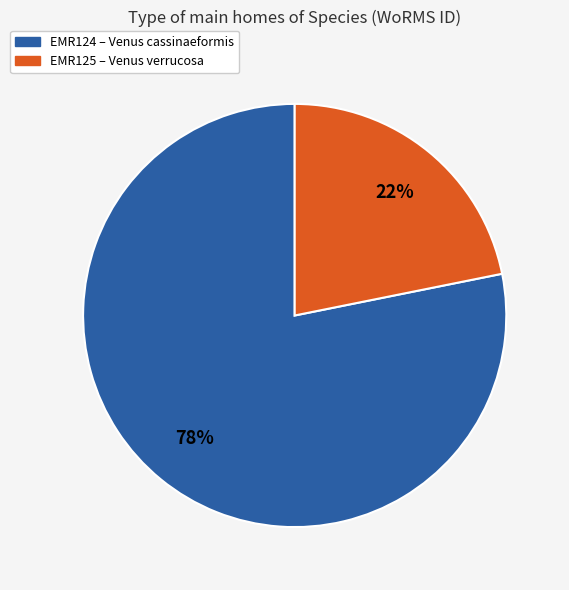

Approximately how many times larger is the value at EMR125 compared to EMR124?

0.3